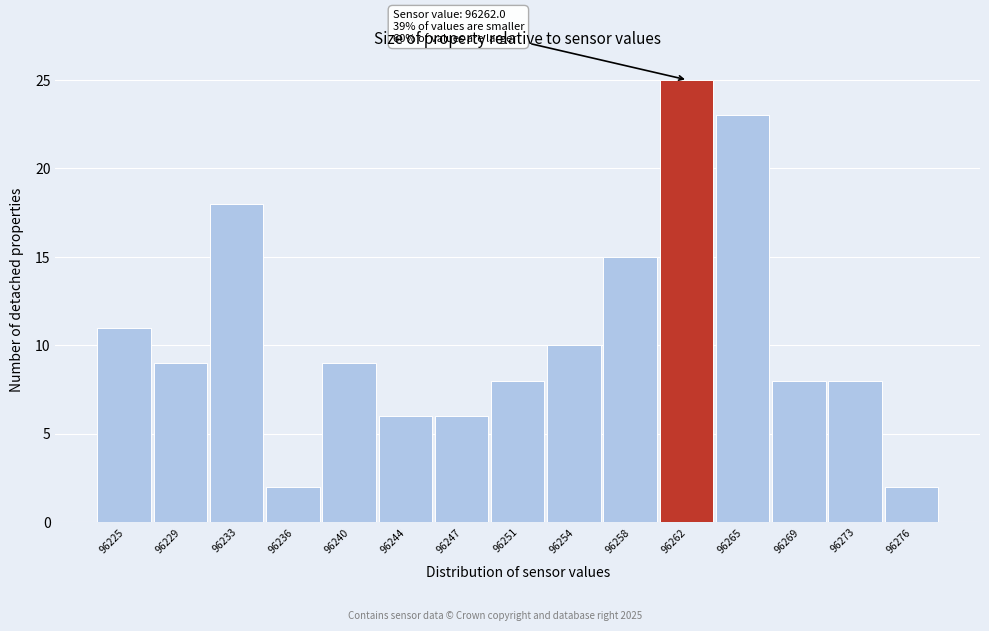

Reading right to left, extract all data points from this chart.

2	8	8	23	25	15	10	8	6	6	9	2	18	9	11